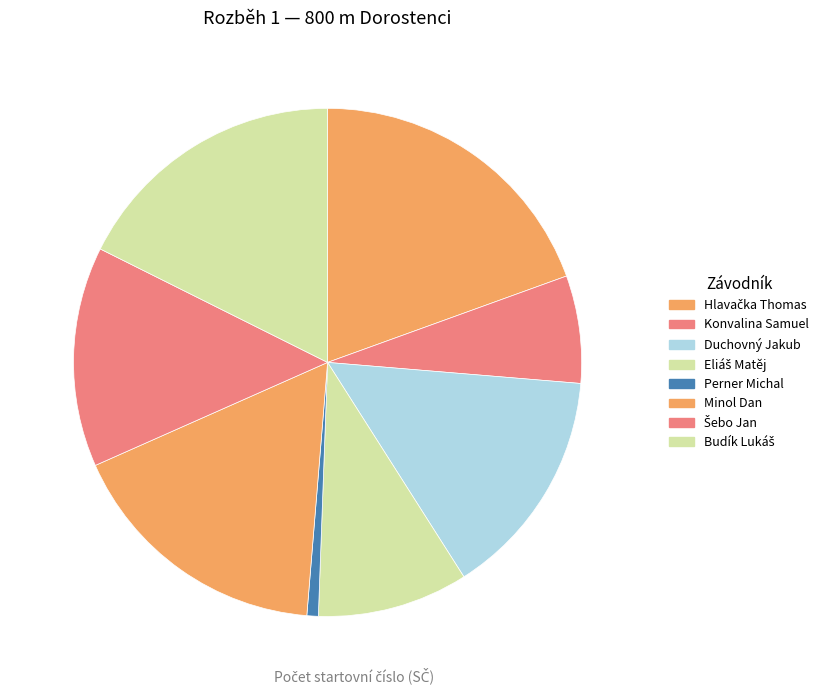

Which category has the biggest portion of the pie?

Hlavačka Thomas